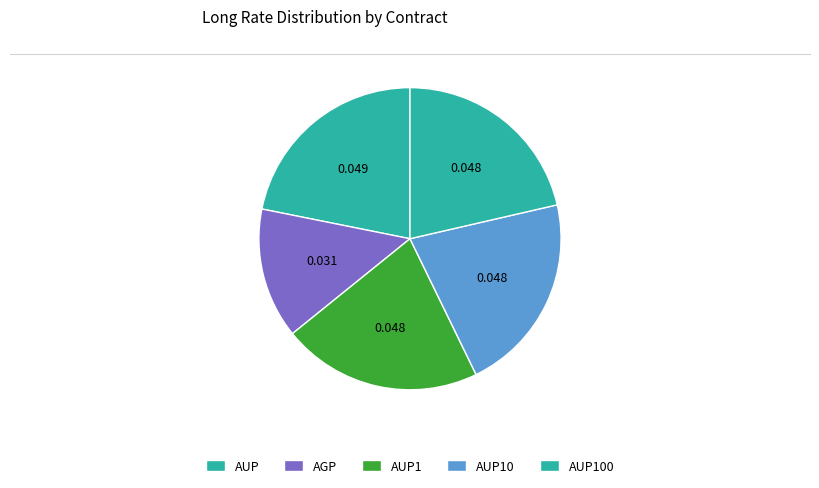

How many slices are in this pie chart?

5